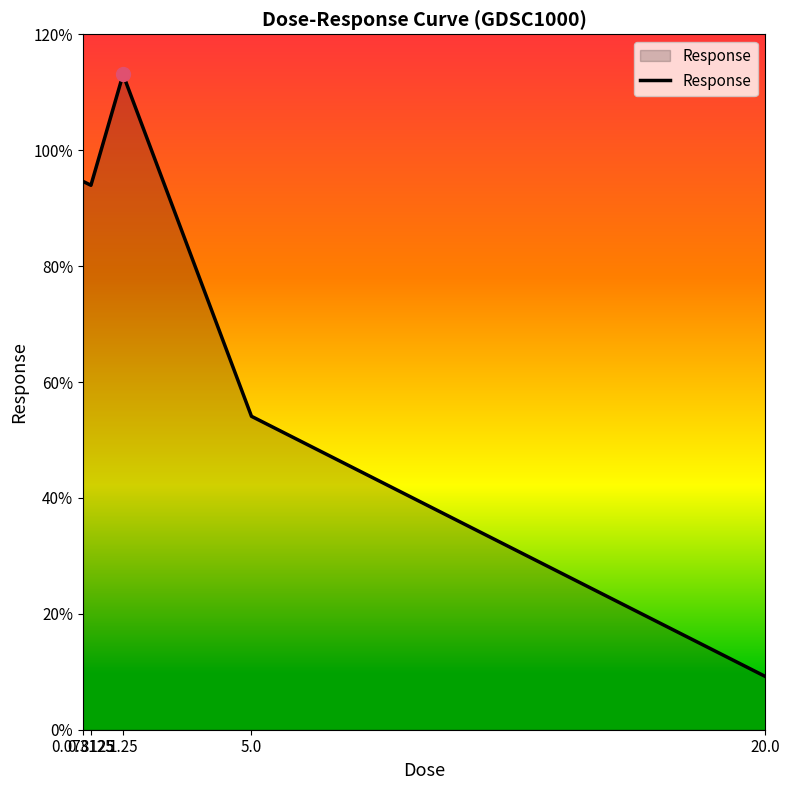

What is the maximum value shown in the chart?

113.1